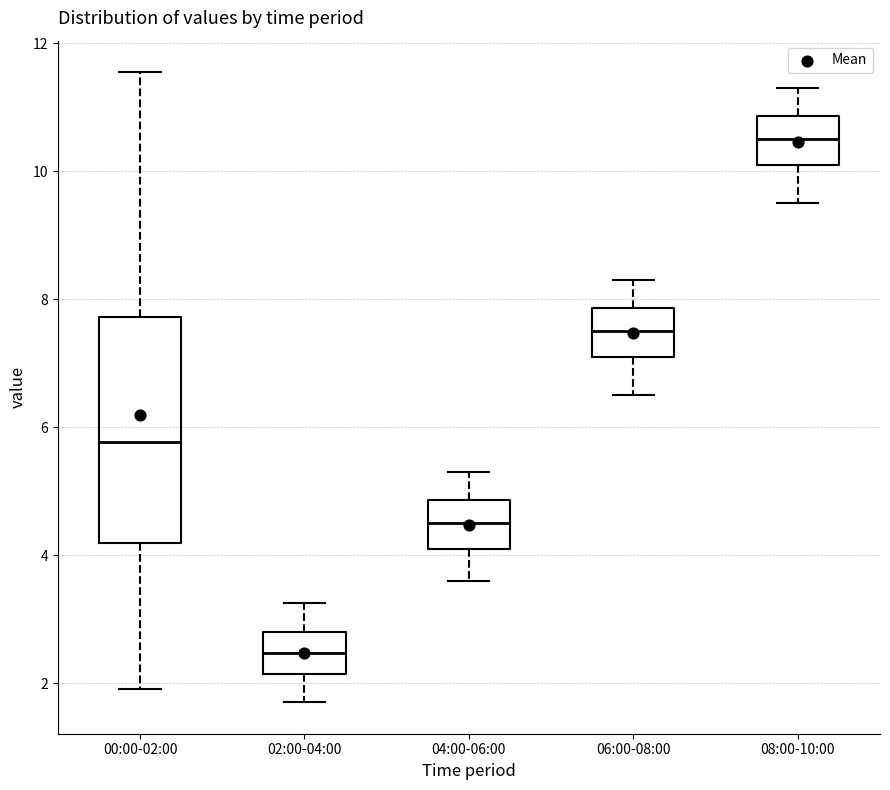

Which box's median line is the lowest?

02:00-04:00